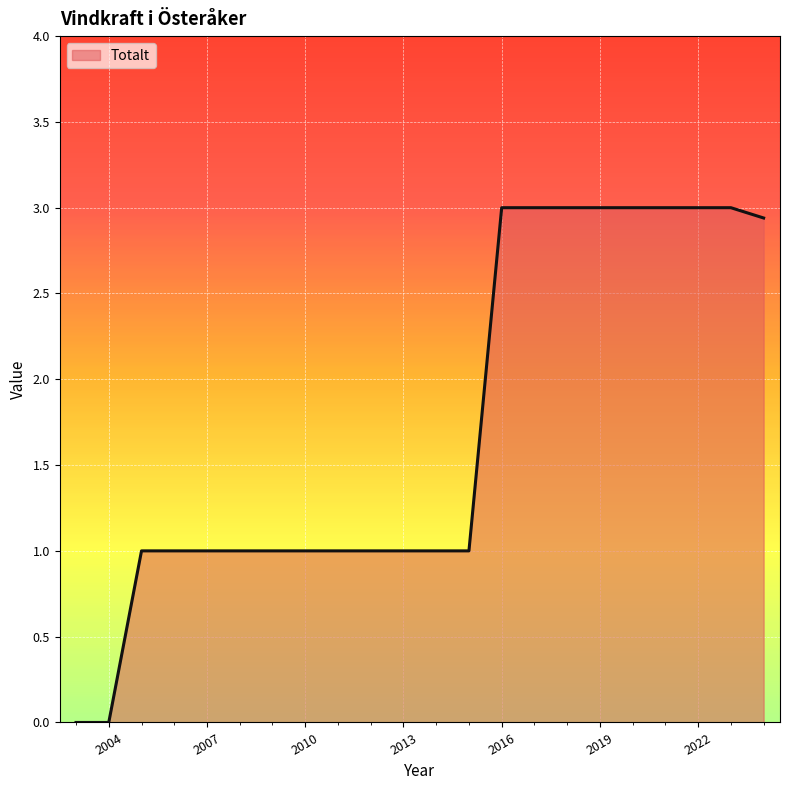

Count the number of data series in this chart.

1